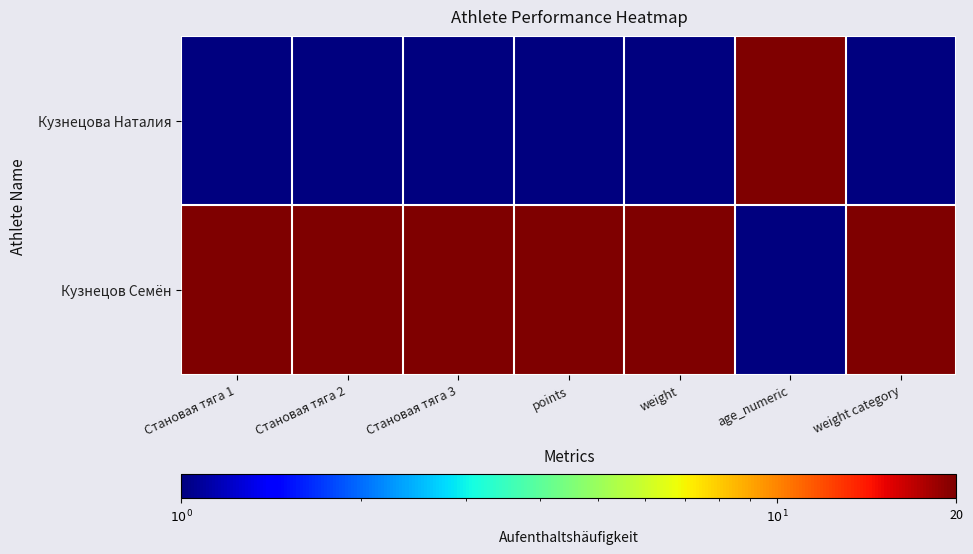

What is the total value across all series at age_numeric?

21